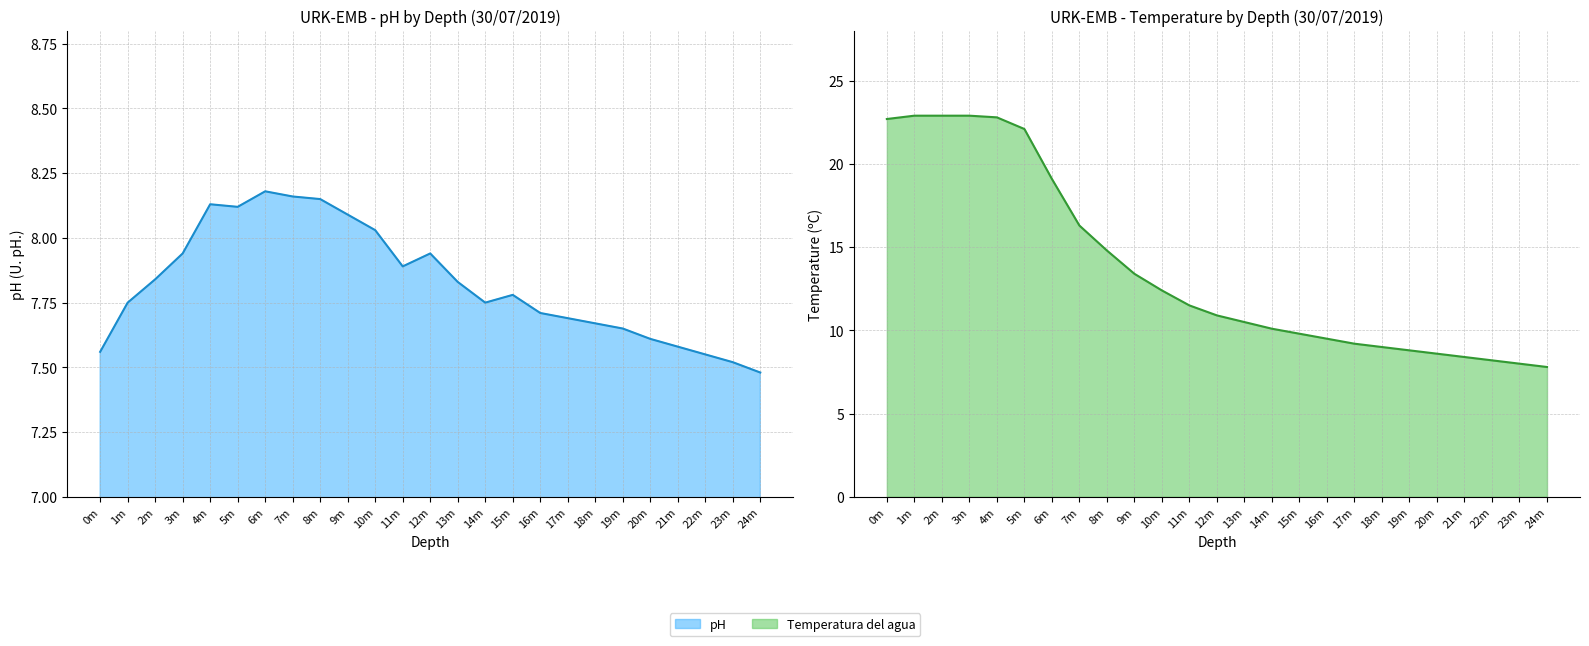

What is the smallest value displayed?

7.5